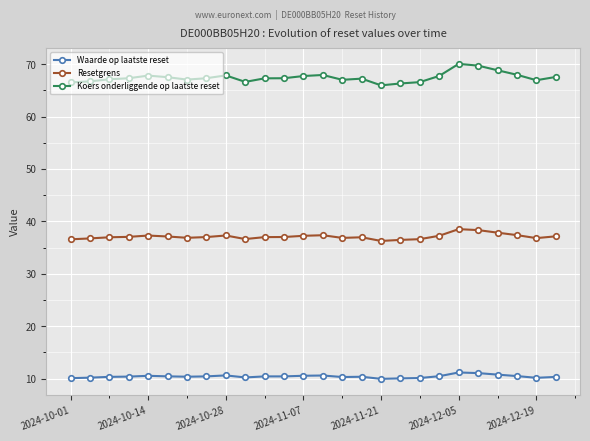

Which series has the largest range (max minus min)?

Koers onderliggende op laatste reset